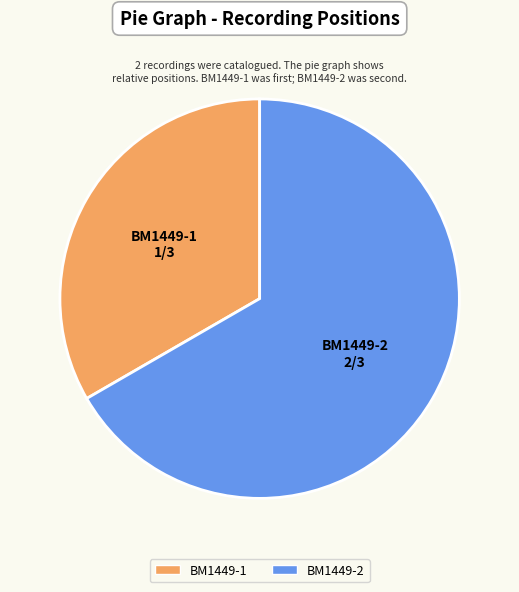

Approximately how many times larger is the value at BM1449-2 compared to BM1449-1?

2.0